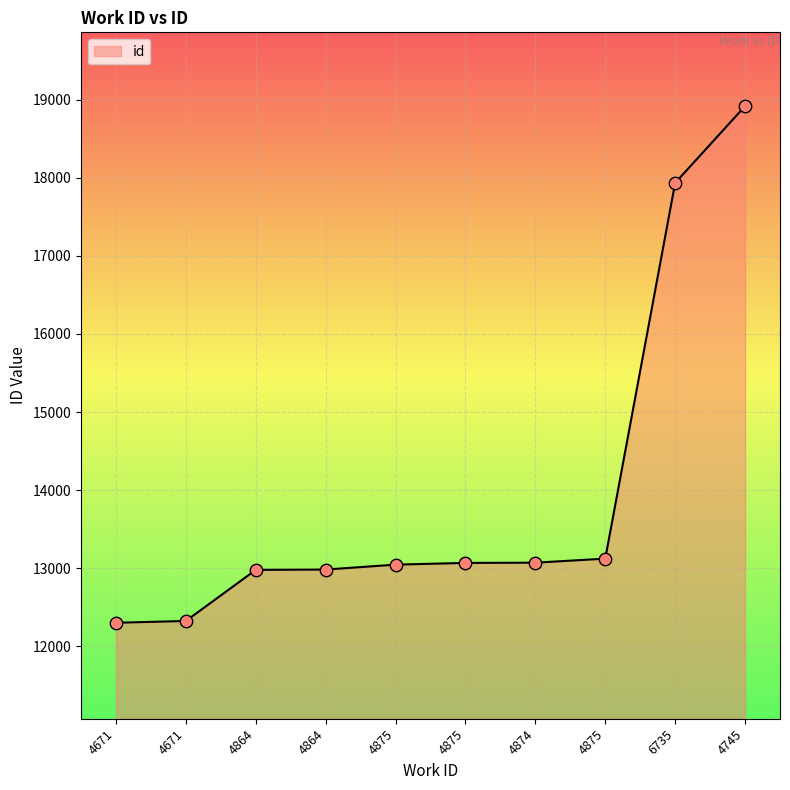

What is the change in value from 4875 to 4874?

+25